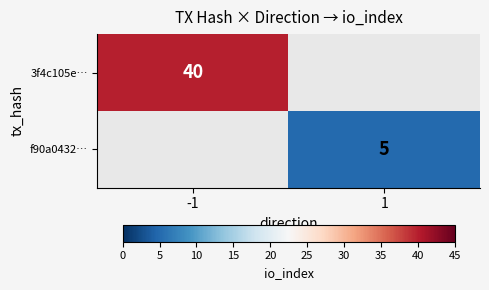

At which category does the chart reach its peak across all series?

-1